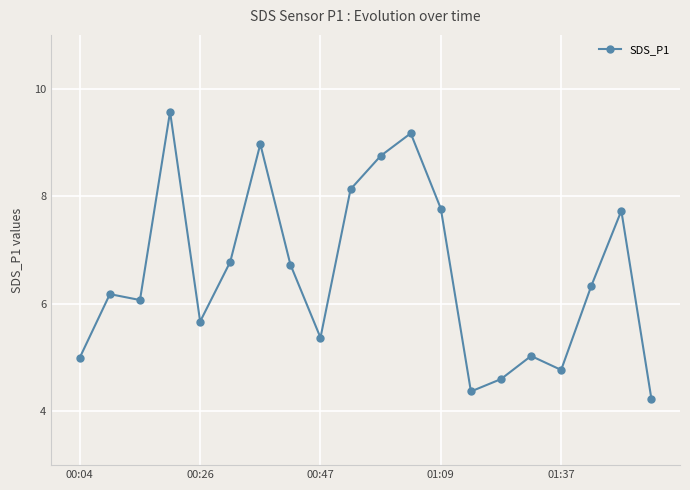

Reading left to right, what are all the values shown in this chart?

5.0	6.2	6.1	9.6	5.7	6.8	9.0	6.7	5.4	8.1	8.8	9.2	7.8	4.4	4.6	5.0	4.8	6.3	7.7	4.2